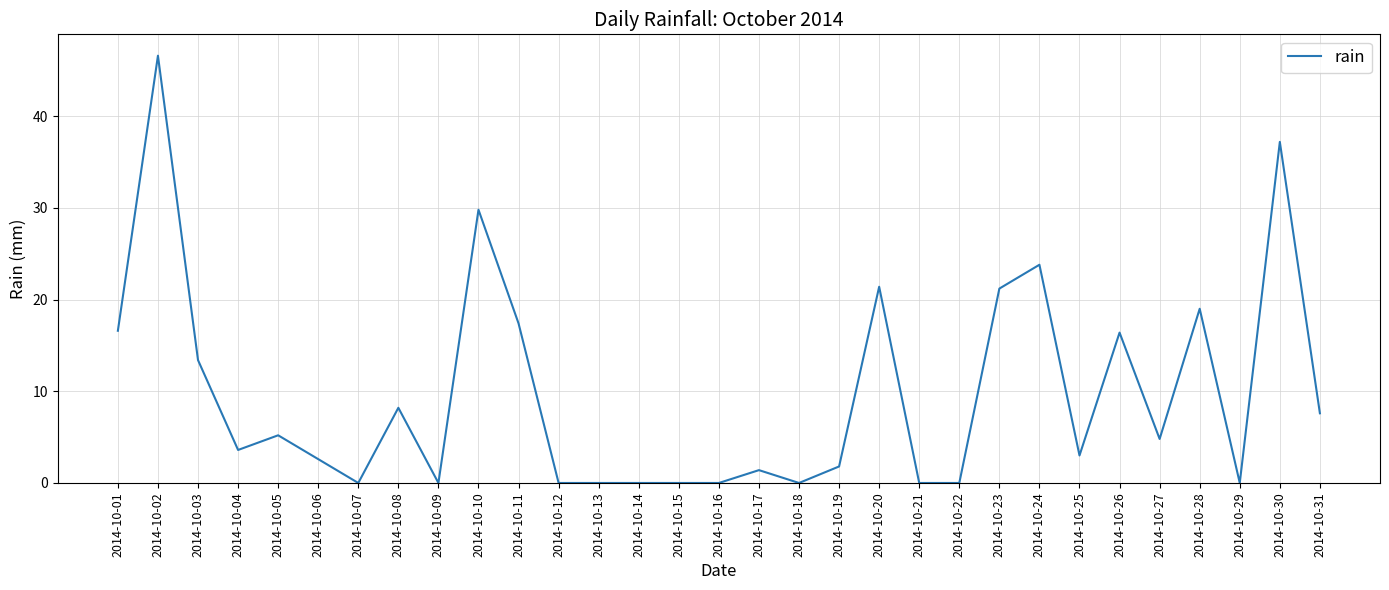

What is the difference between the maximum and minimum values?

46.6